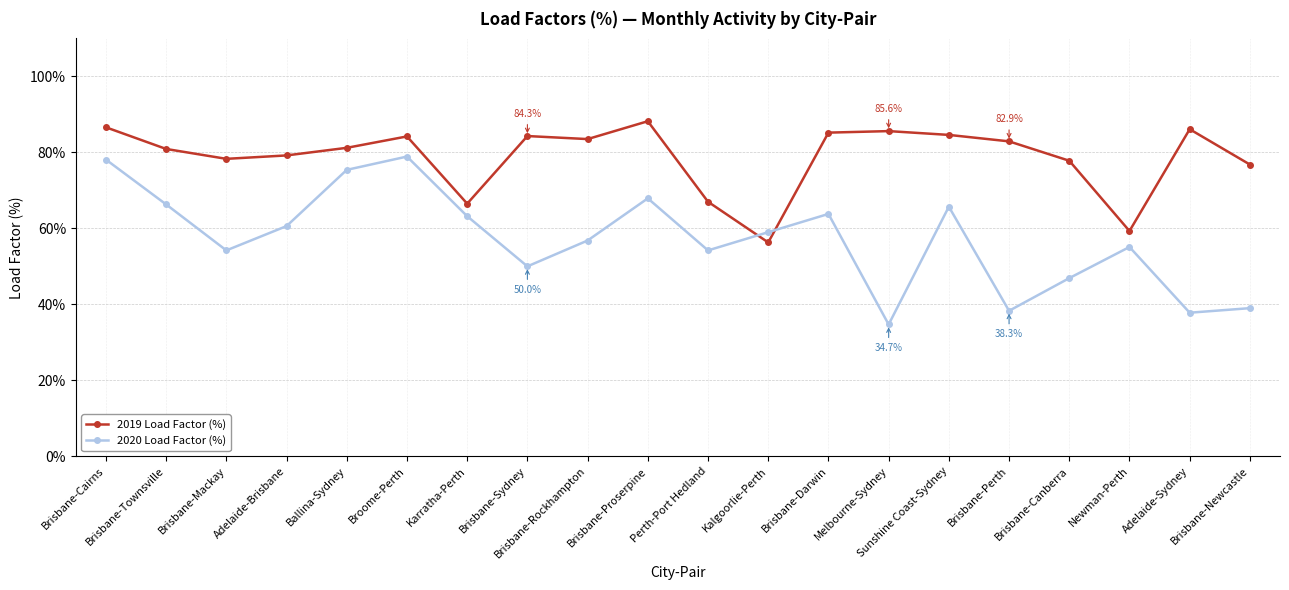

Is the value of 2019 Load Factor (%) at Brisbane-Darwin greater than the value of 2020 Load Factor (%) at Broome-Perth?

Yes